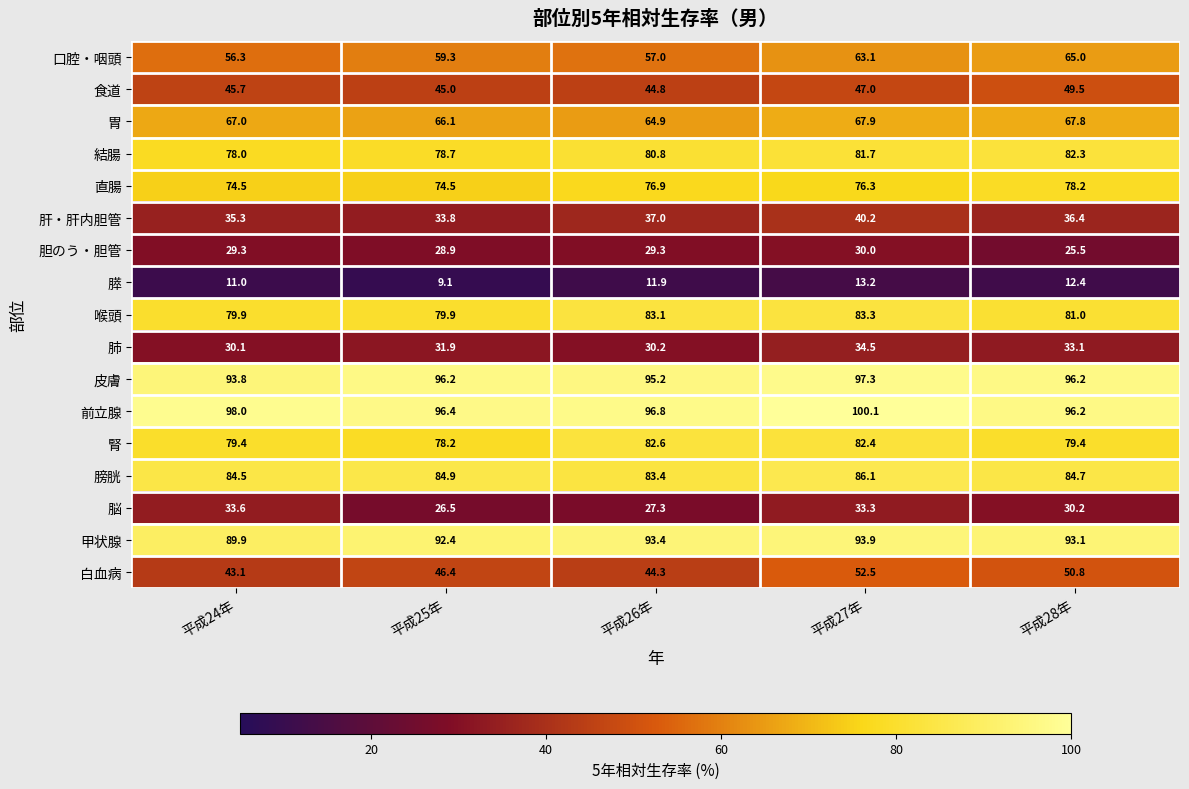

The value of 結腸 at 平成27年 is 81.7. True or false?

True